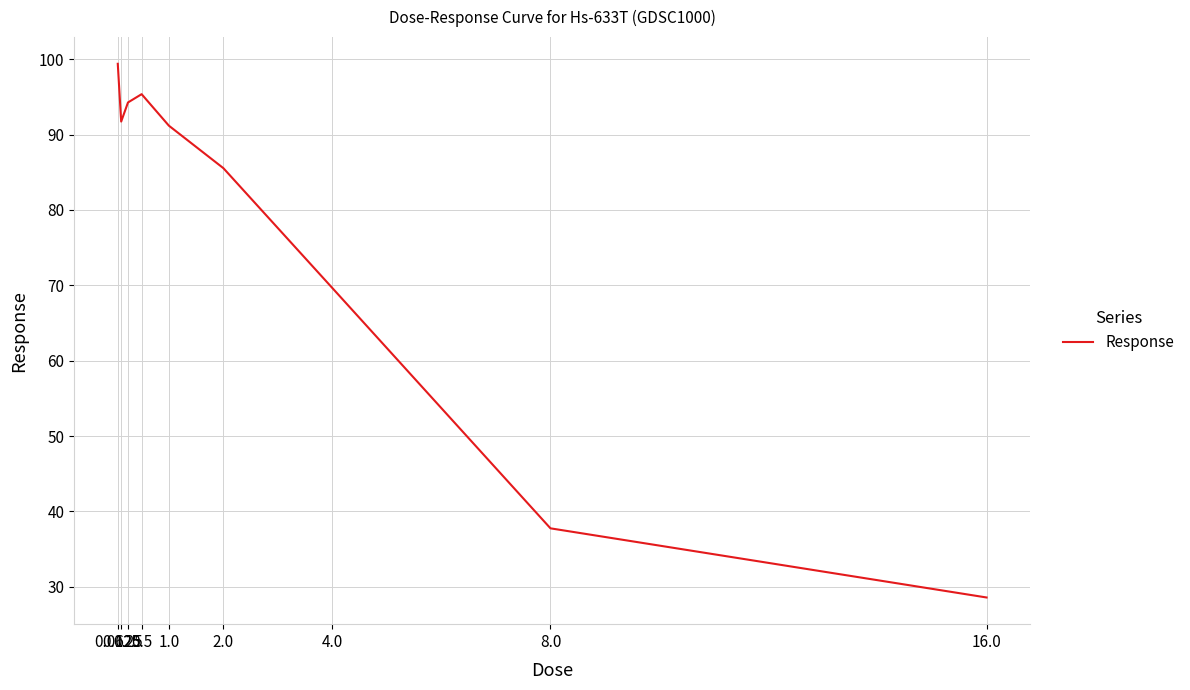

What is the greatest value displayed?

99.4